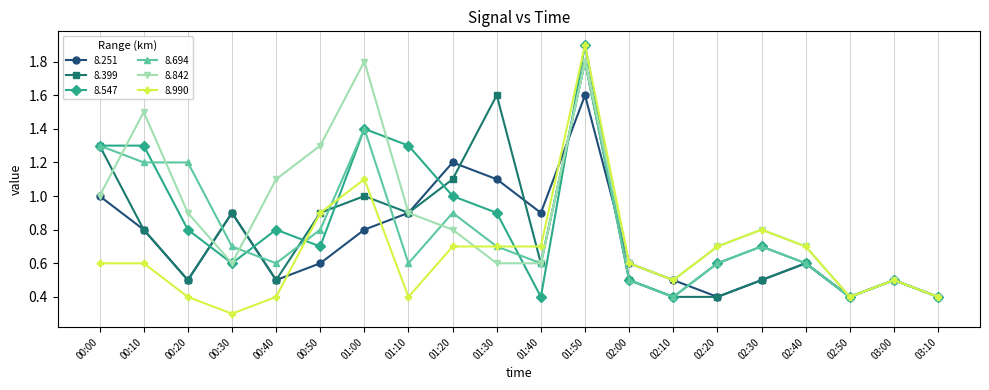

What is the lowest value of the 8.251 series?

0.4